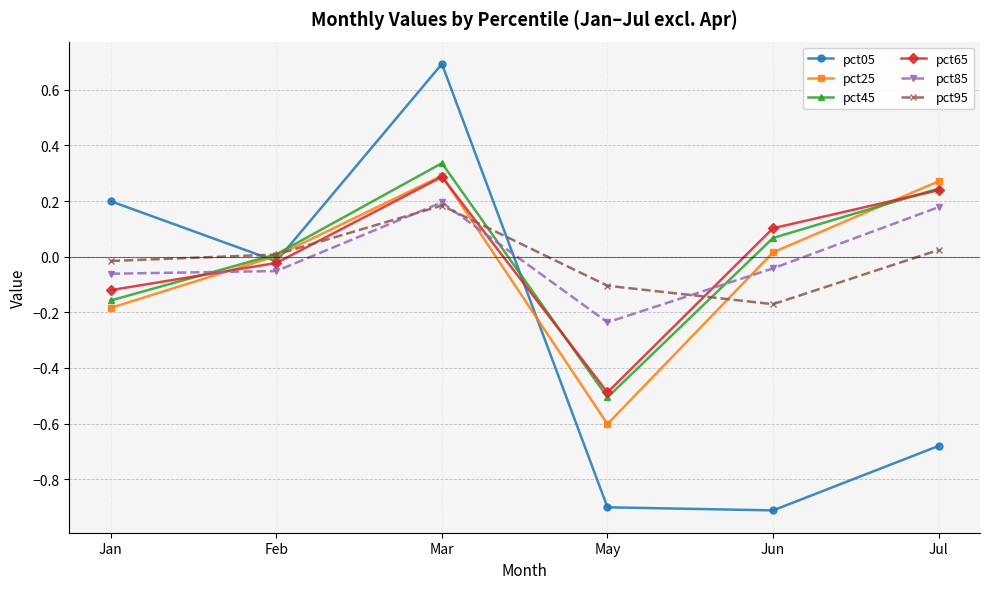

Is the value of pct05 at Mar greater than the value of pct95 at Jun?

Yes